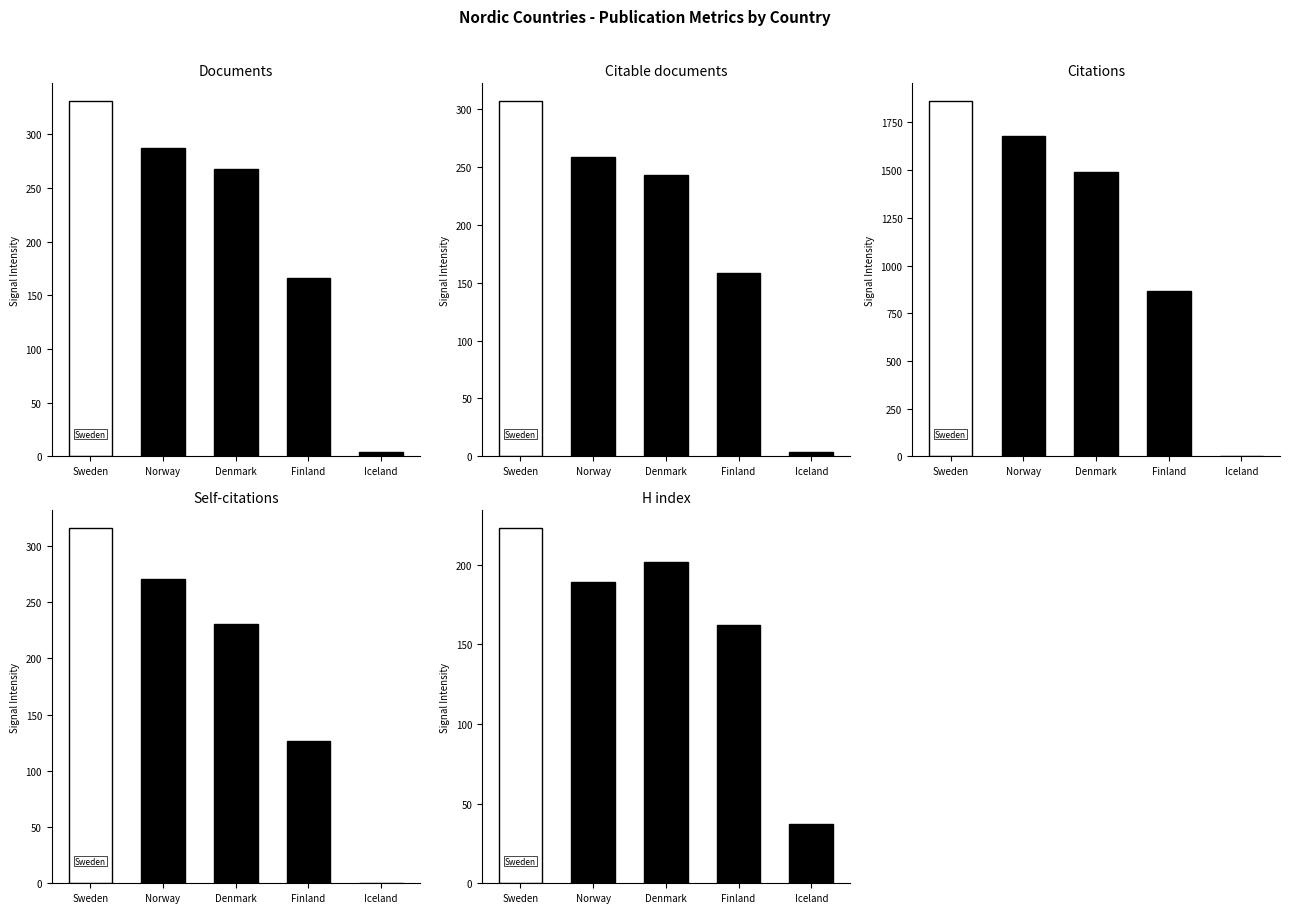

Reading right to left, transcribe all the data shown in this chart.

Documents: 4	166	268	287	331
Citable documents: 4	158	243	259	307
Citations: 1	864	1490	1680	1862
Self-citations: 0	127	231	271	316
H index: 37	162	202	189	223